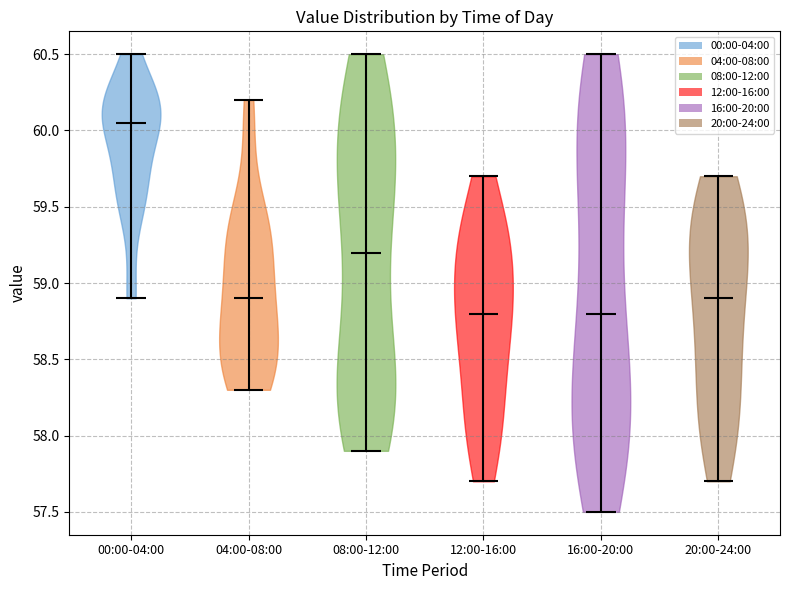

Reading left to right, read every violin against the y-axis: where its median line is, and the lowest and highest points it reaches. The values are not printed on the chart, so give them approximately, as read against the axis.

00:00-04:00: median line 60.05, lowest point 58.90, highest point 60.50
04:00-08:00: median line 58.90, lowest point 58.30, highest point 60.20
08:00-12:00: median line 59.20, lowest point 57.90, highest point 60.50
12:00-16:00: median line 58.80, lowest point 57.70, highest point 59.70
16:00-20:00: median line 58.80, lowest point 57.50, highest point 60.50
20:00-24:00: median line 58.90, lowest point 57.70, highest point 59.70